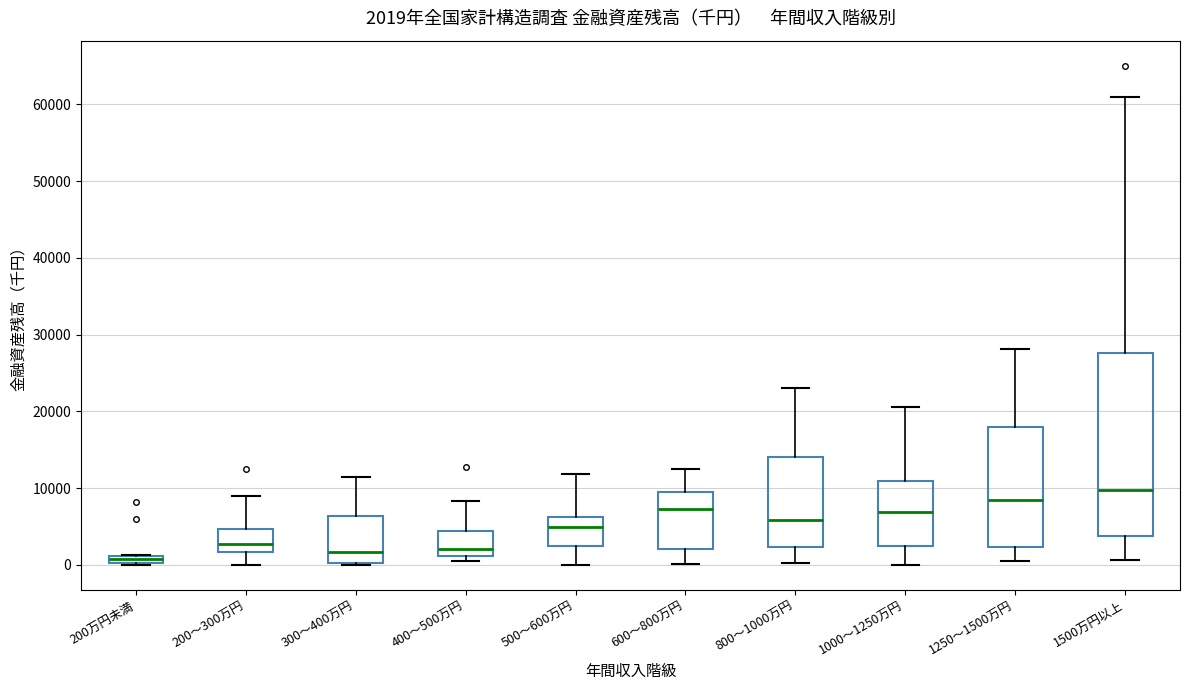

Which box is the tallest, from its lower edge to its upper edge?

1500万円以上